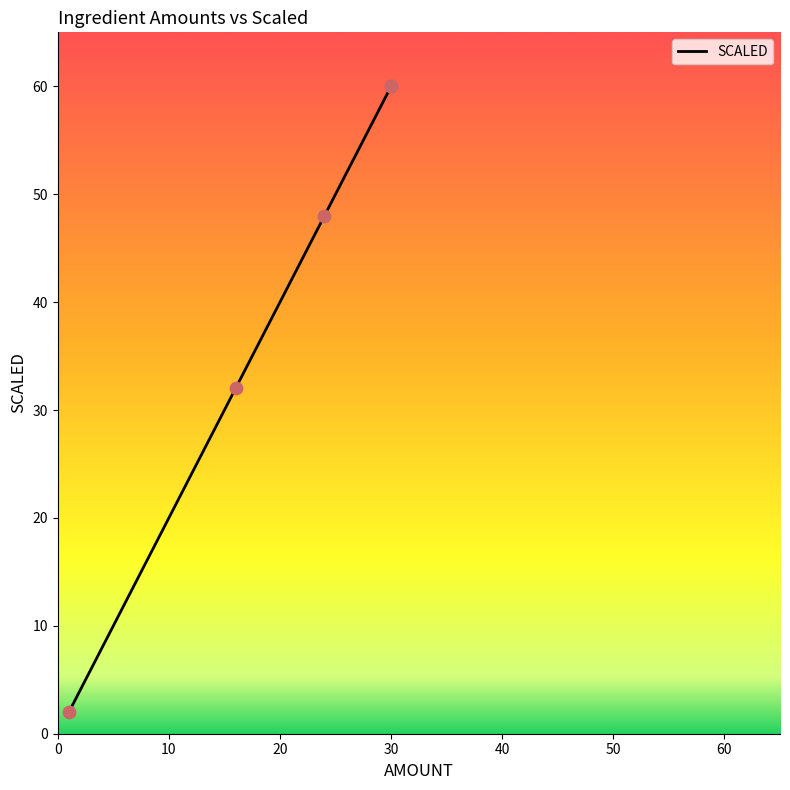

Which has a higher value, 10 or 30?

30